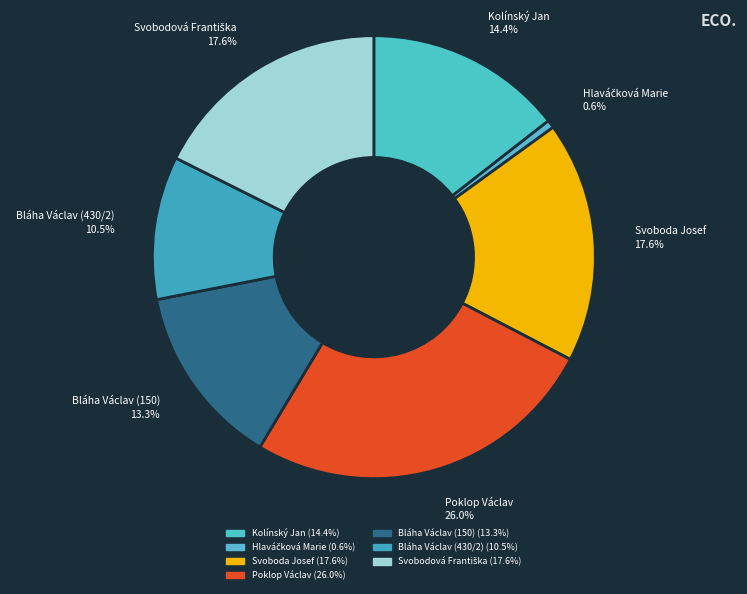

Between Svoboda Josef and Bláha Václav (430/2), which is larger?

Svoboda Josef